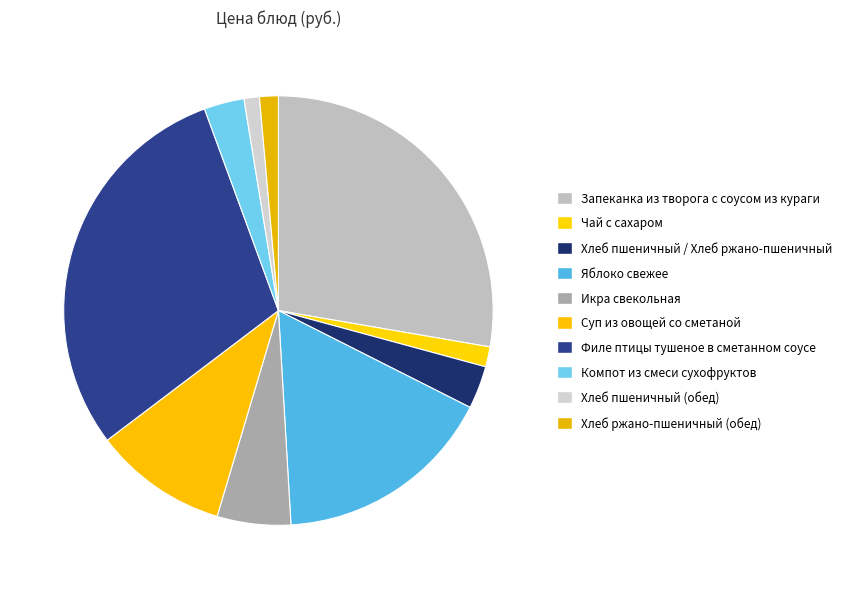

Is it true that Чай с сахаром is 9% of the pie?

False